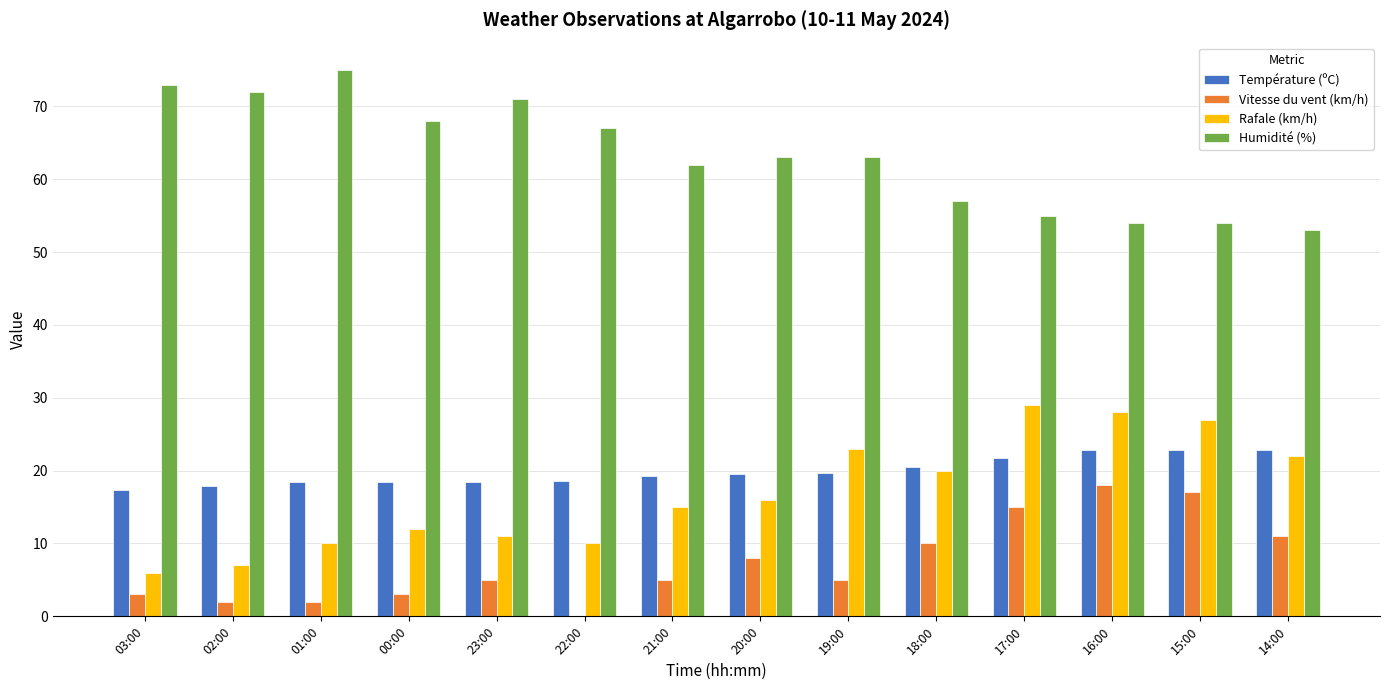

What is the total value across all series at 22:00?

95.6